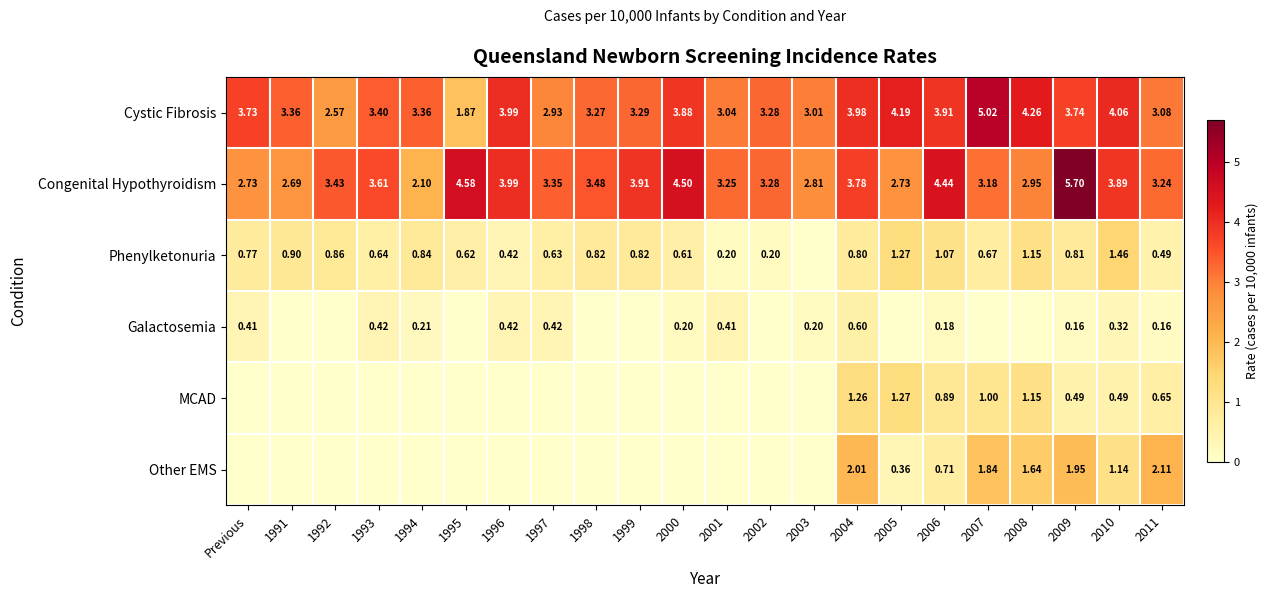

Between 2004 and 2011, which series saw the biggest shift?

Cystic Fibrosis